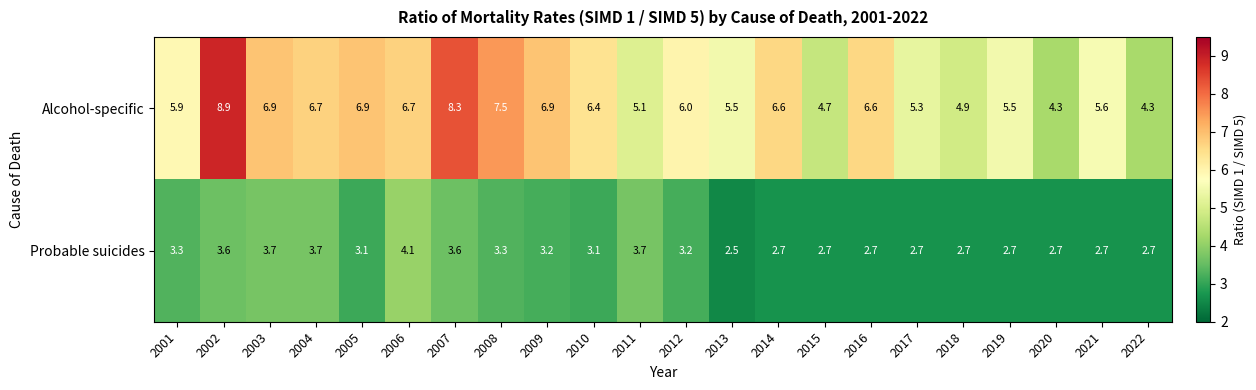

What is the difference between the second highest and minimum values in the Alcohol-specific series?

4.0